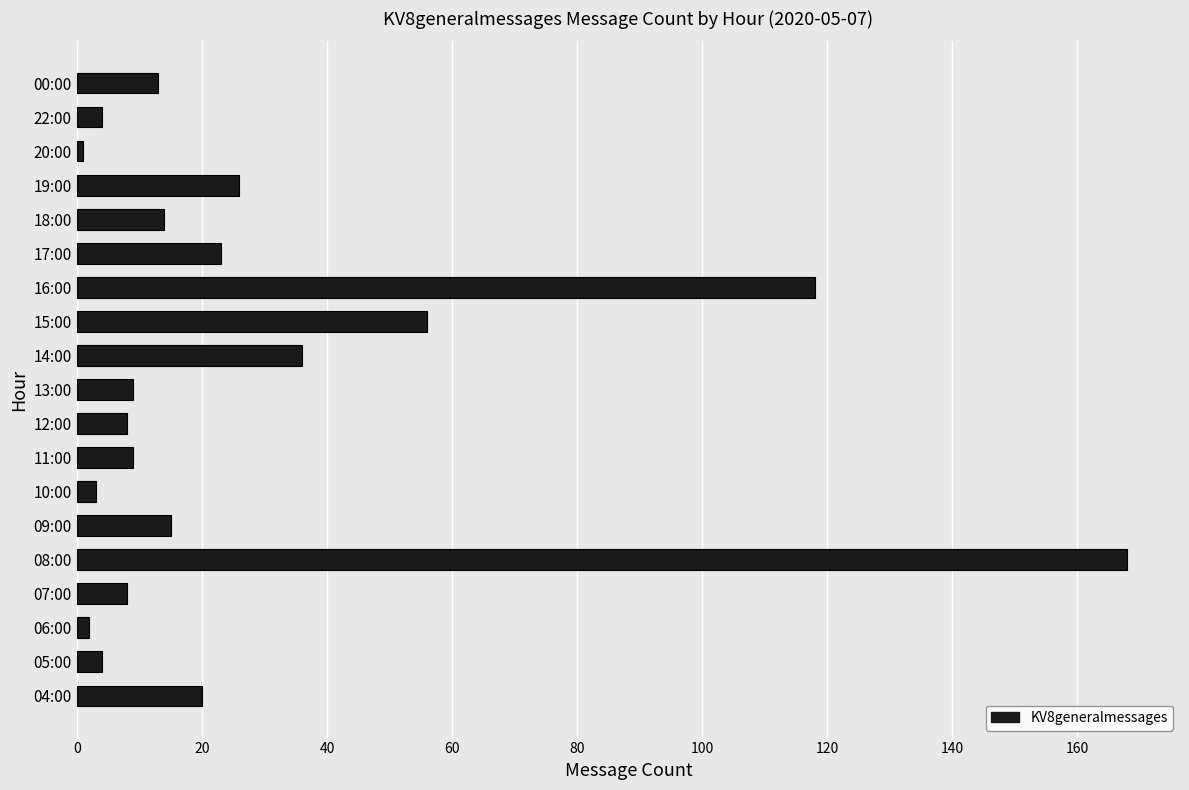

What is the ratio of the value at 09:00 to the value at 07:00?

1.9